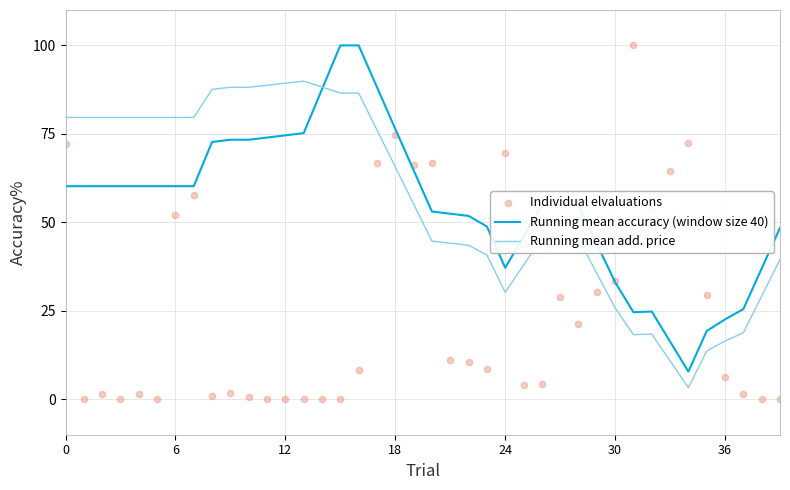

Is it true that Running mean add. price equals 25.8 at 36?

False